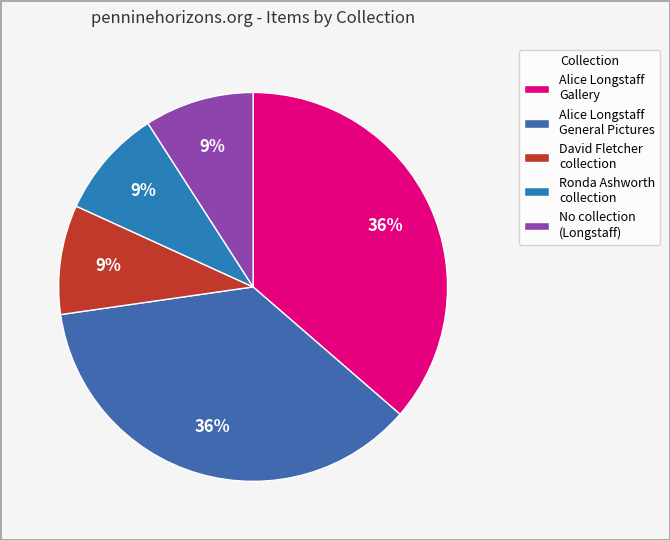

Count the number of slices in the pie.

5